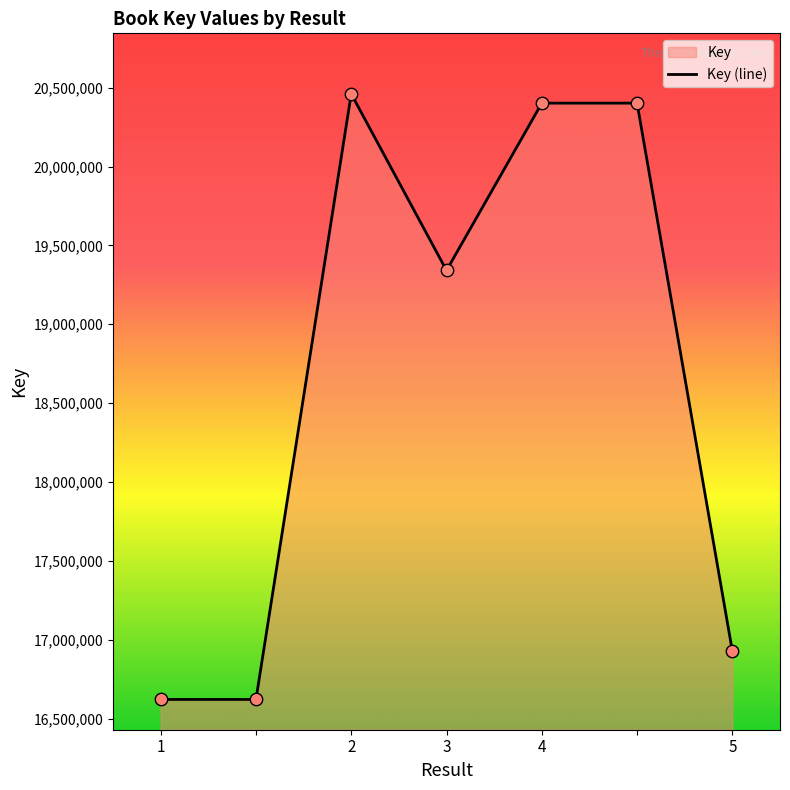

Approximately how many times larger is the value at 1 compared to ?

0.8